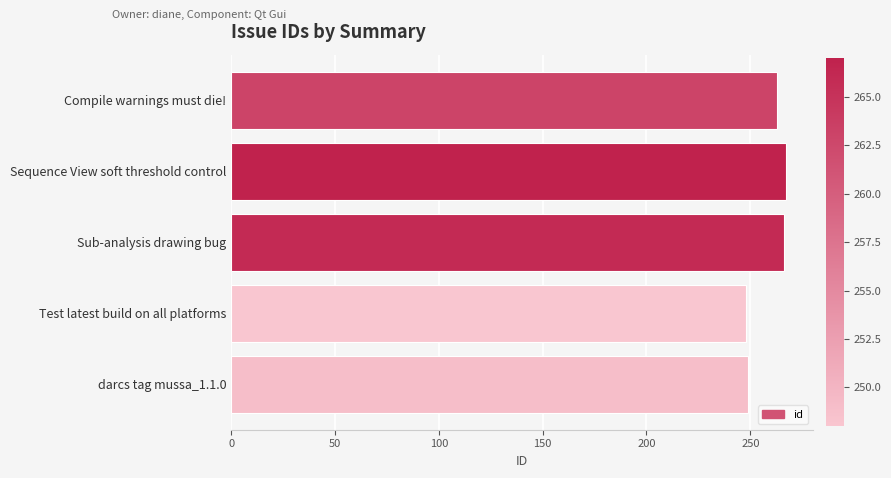

How many values are below 263?

2